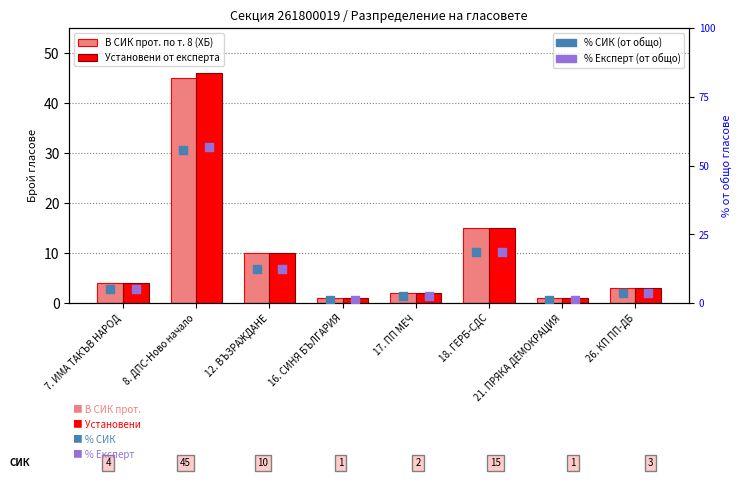

Which series contains the lowest Y value?

В СИК прот. по т. 8 (ХБ)